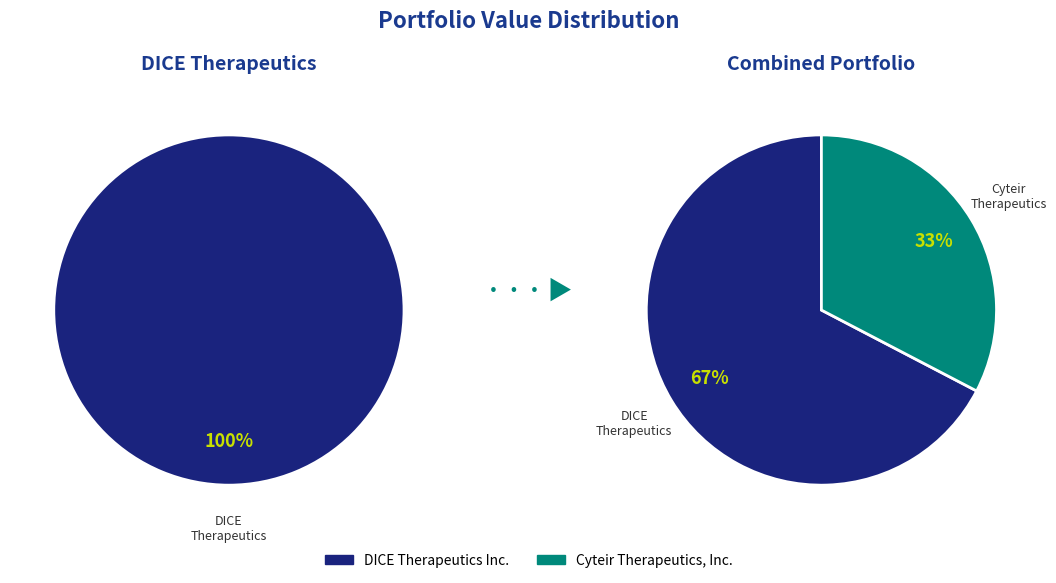

Which has a higher value, Cyteir Therapeutics, Inc. or DICE Therapeutics Inc.?

DICE Therapeutics Inc.